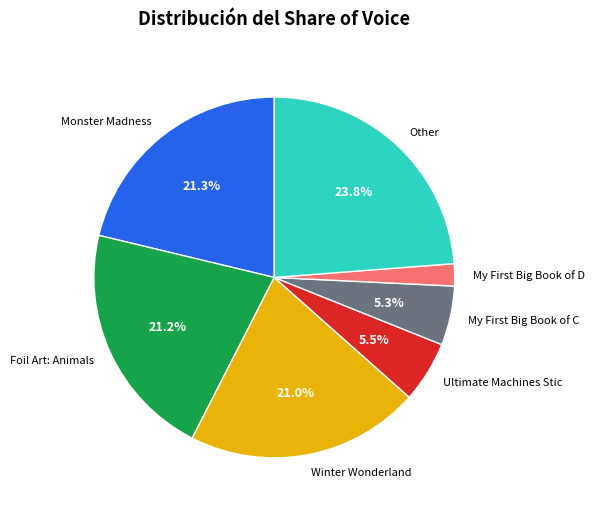

Count the number of slices in the pie.

7